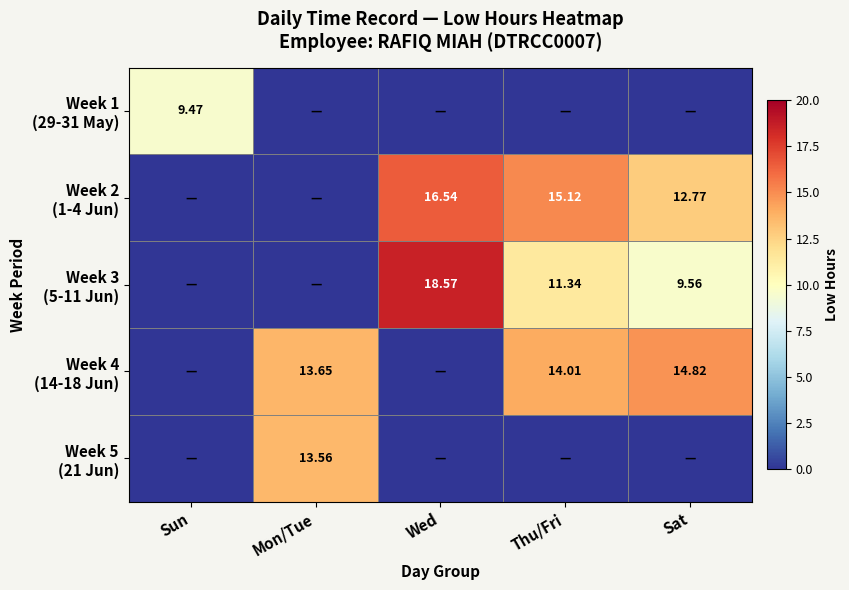

Is the value of Week 3 (5-11 Jun) at Thu/Fri greater than the value of Week 1 (29-31 May) at Thu/Fri?

Yes